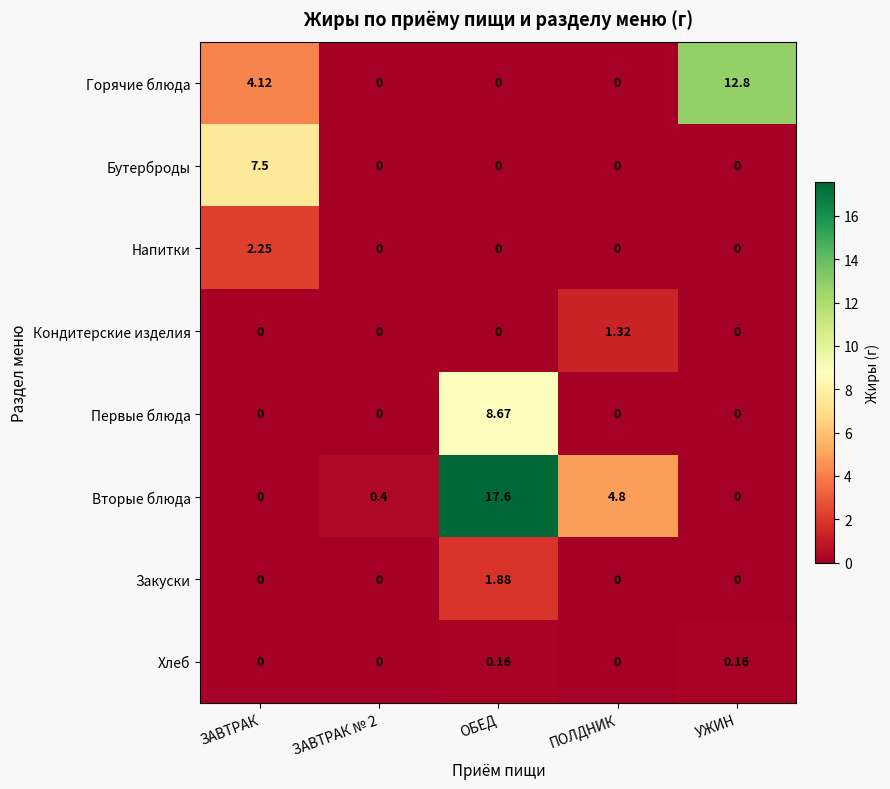

Which label corresponds to the largest value in the chart?

ОБЕД